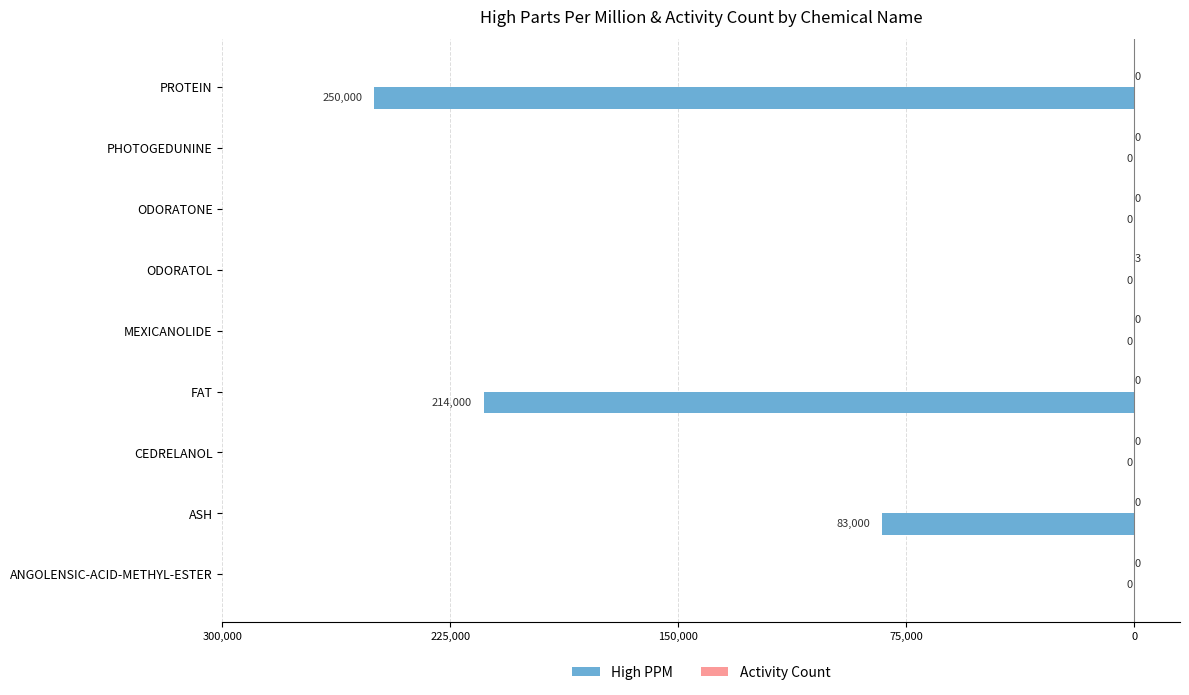

What are all the series names shown in the legend?

High PPM, Activity Count